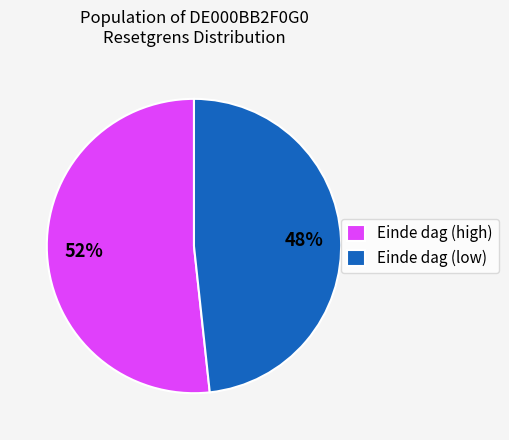

What is the ratio of the value at Einde dag (low) to the value at Einde dag (high)?

0.9